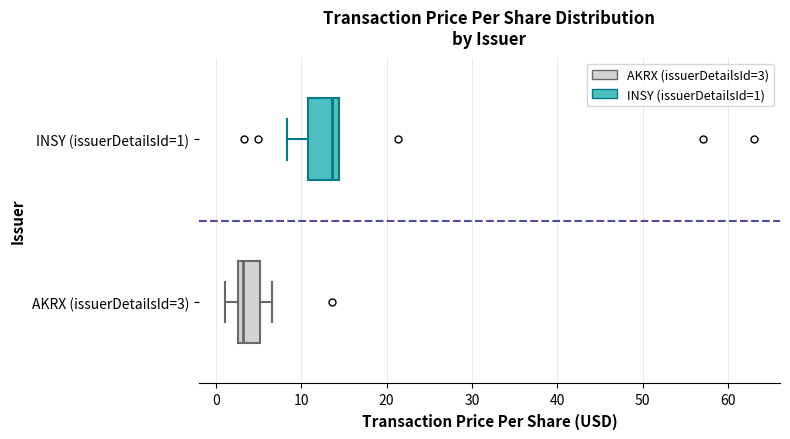

Where is the right edge of the box for AKRX (issuerDetailsId=3) on the x-axis? The values are not printed on the chart, so give them approximately, as read against the axis.

5